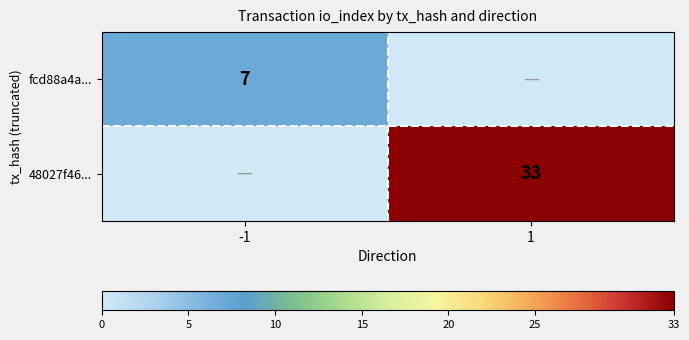

The fcd88a4a... series shows 12 at -1. True or false?

False